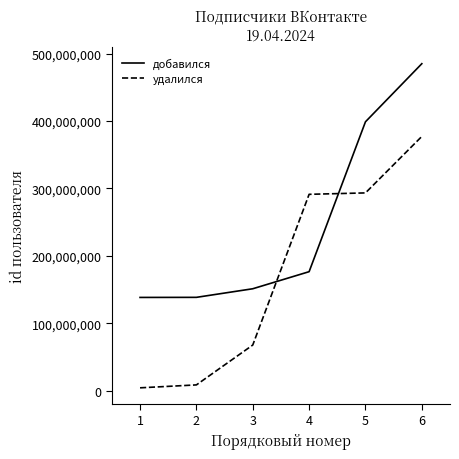

Which series ends up on top after the final intersection of удалился and добавился?

добавился